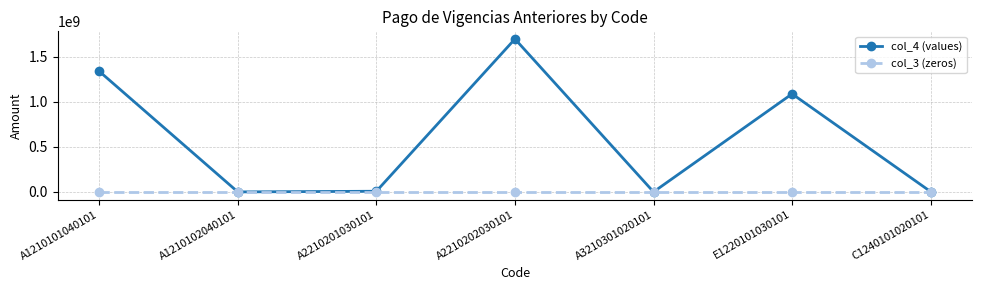

At which label does col_4 (values) reach its peak?

A2210202030101